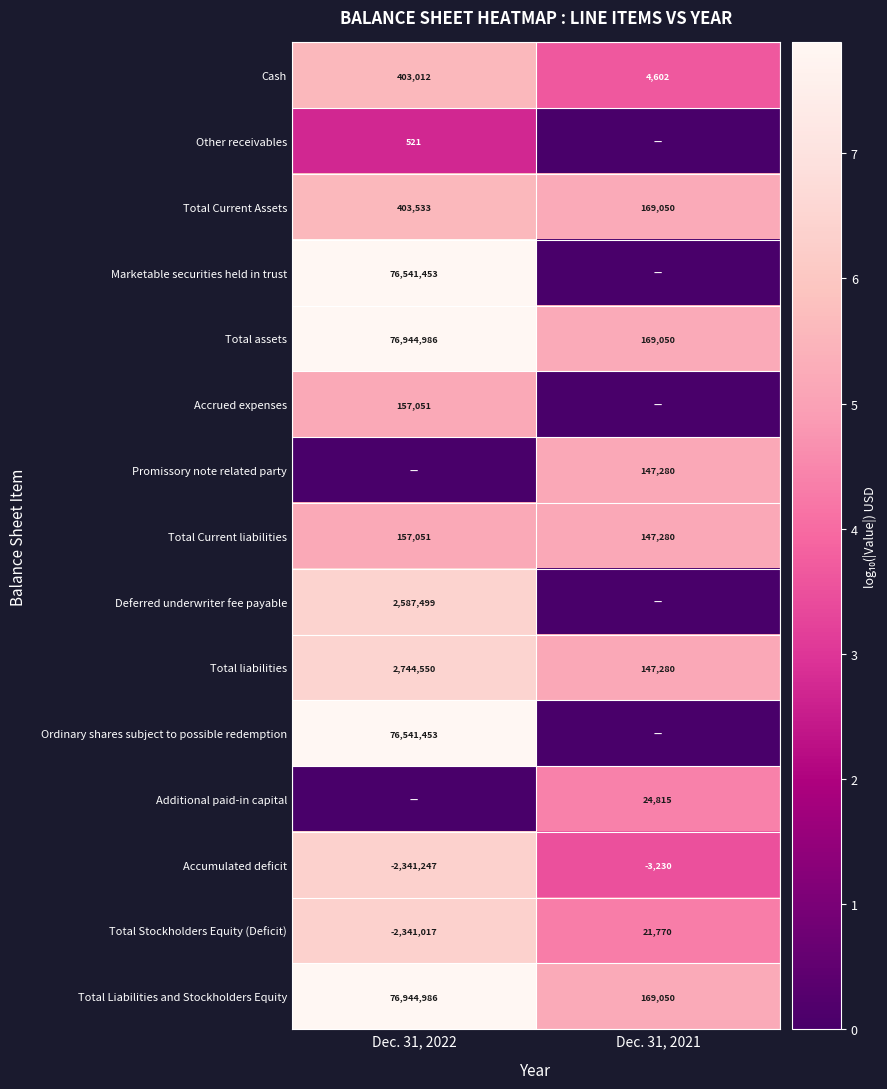

What is the highest value of the Total Liabilities and Stockholders Equity series?

76944986